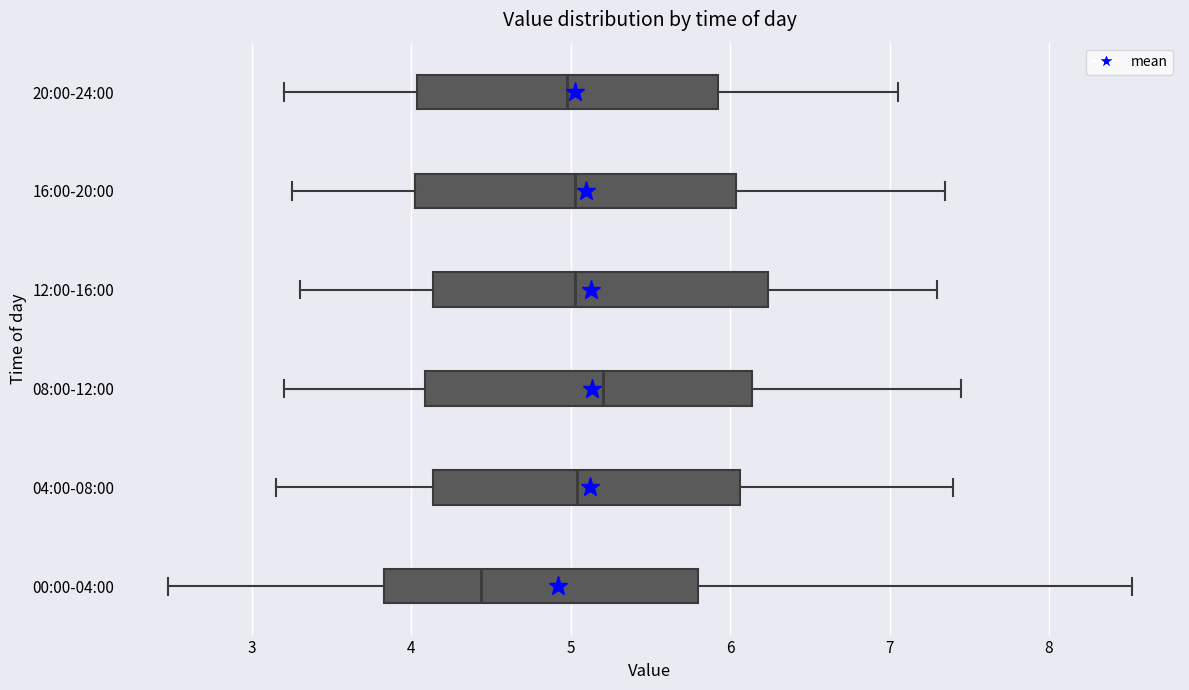

Which box has the furthest to the right median line?

08:00-12:00